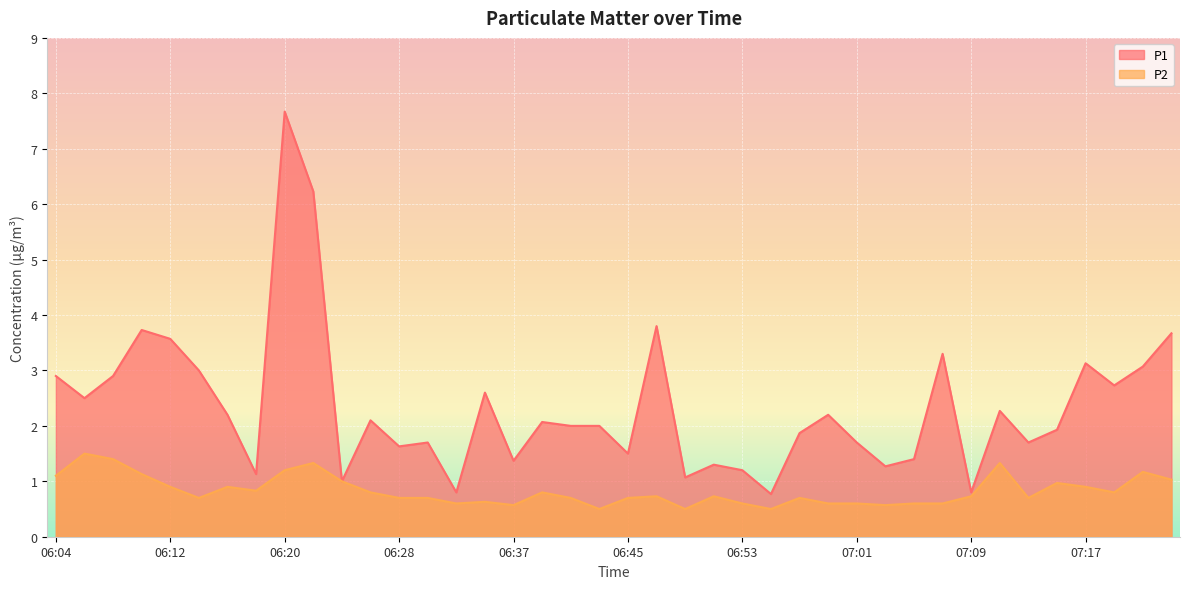

At 07:21, list the series in order from smallest to largest.

P2, P1